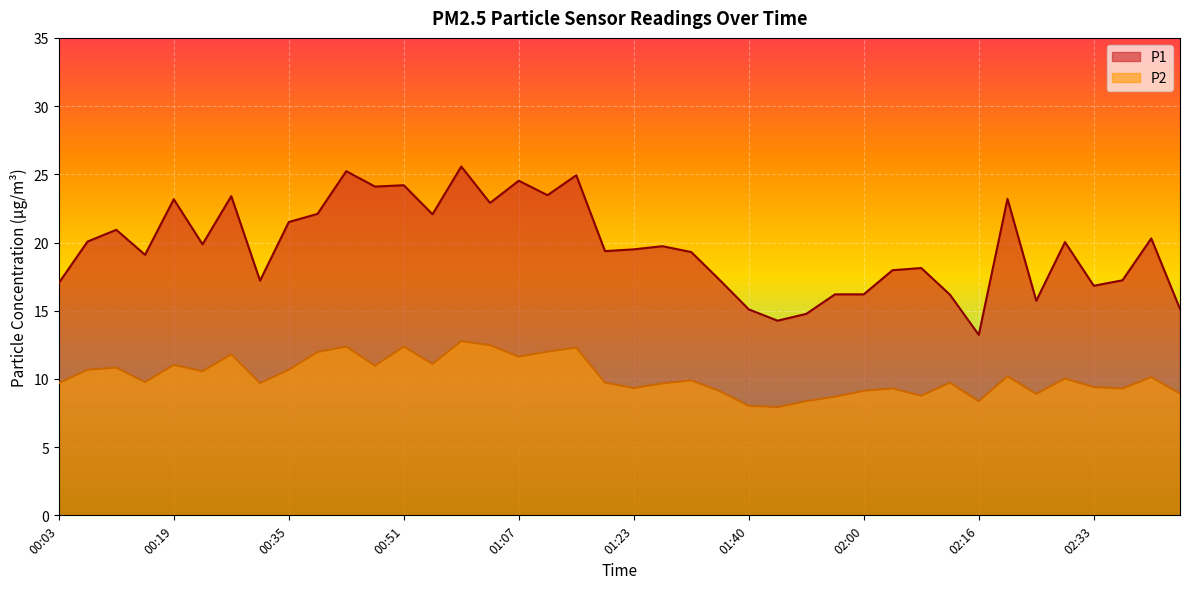

True or false: P2 and P1 intersect in this chart.

False